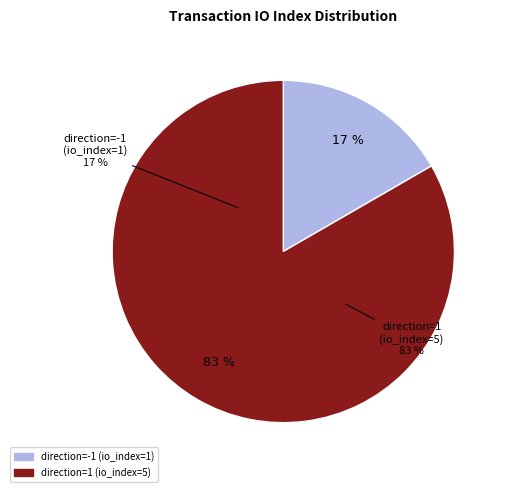

Approximately how many times larger is the value at direction=1 (io_index=5) compared to direction=-1 (io_index=1)?

5.0